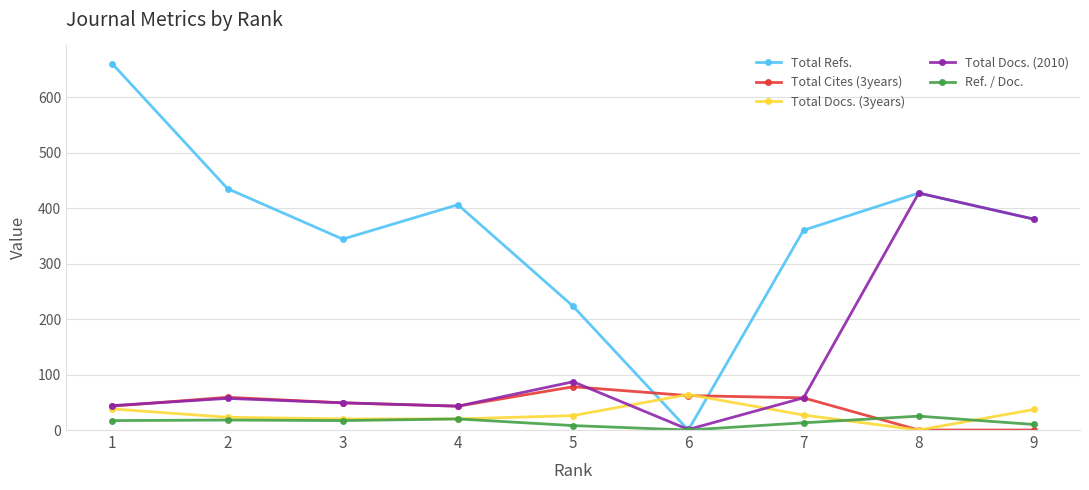

Which series has the largest range (max minus min)?

Total Refs.